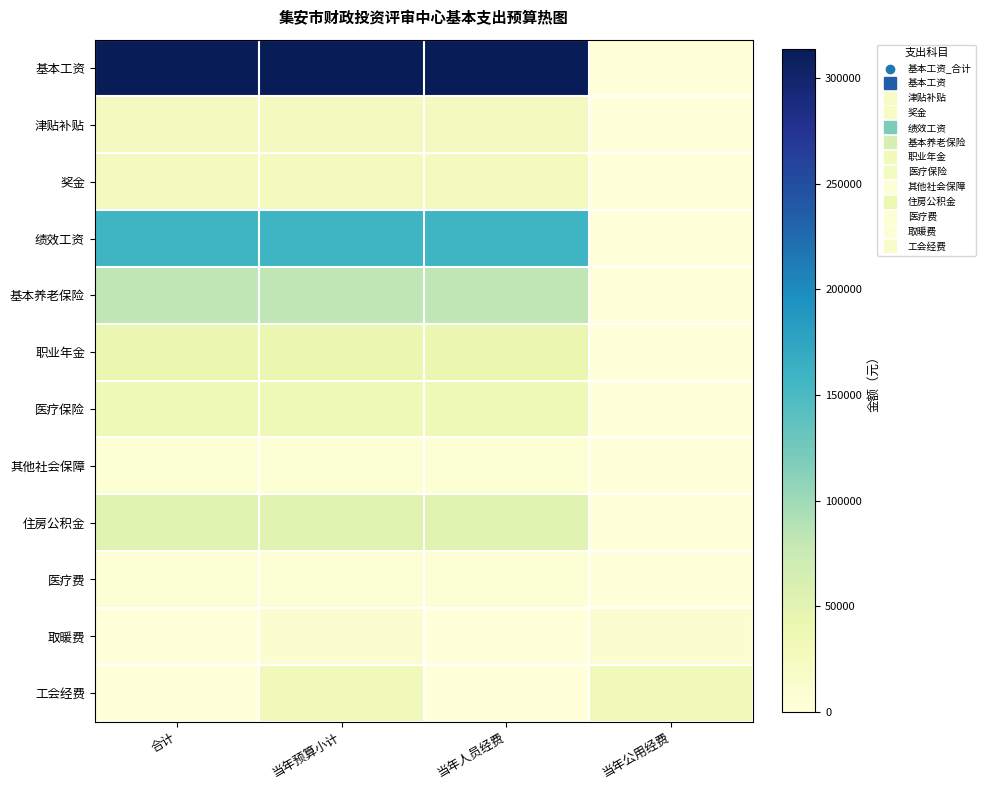

Which has a higher value, 当年预算小计 or 当年人员经费?

当年预算小计